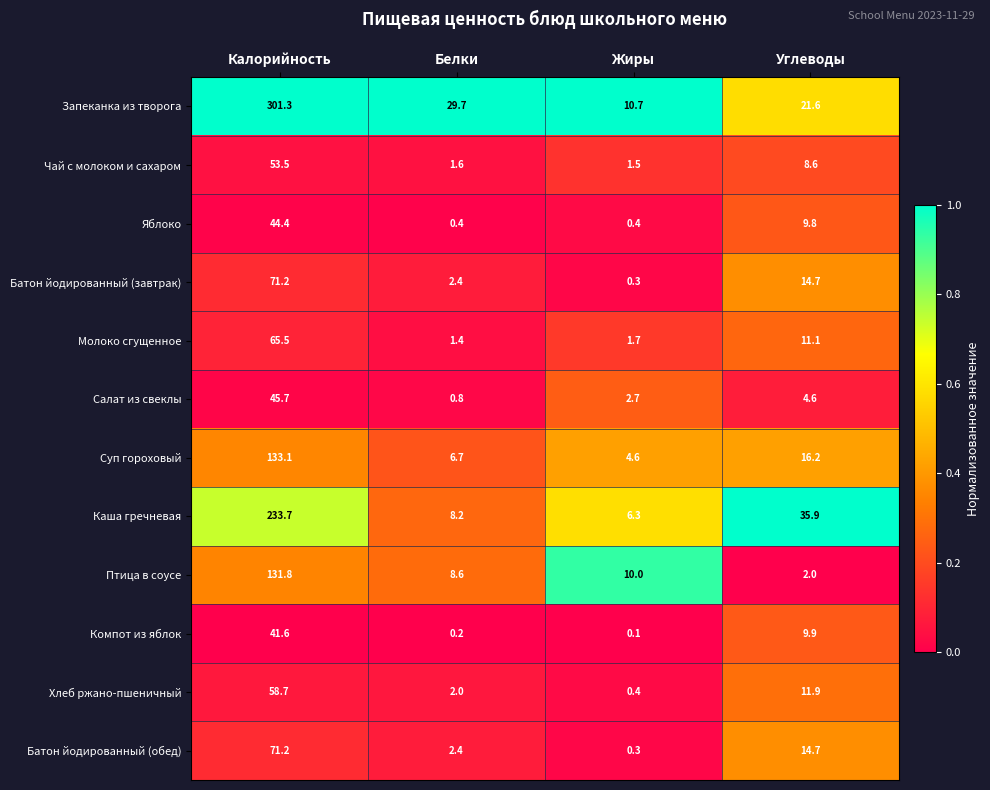

What is the total value across all series at Калорийность?

1251.7